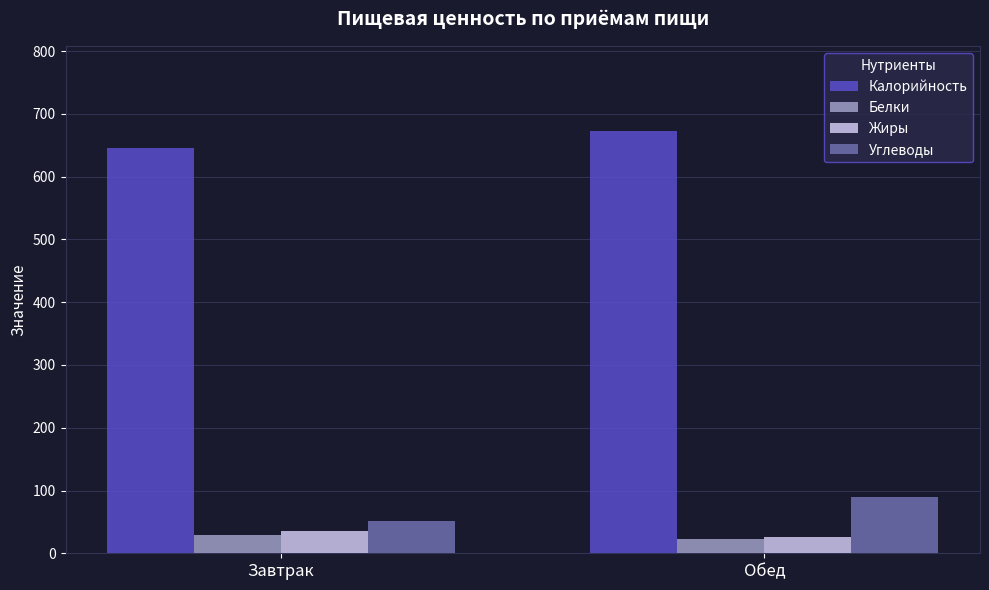

Which series has the largest total across all categories?

Калорийность